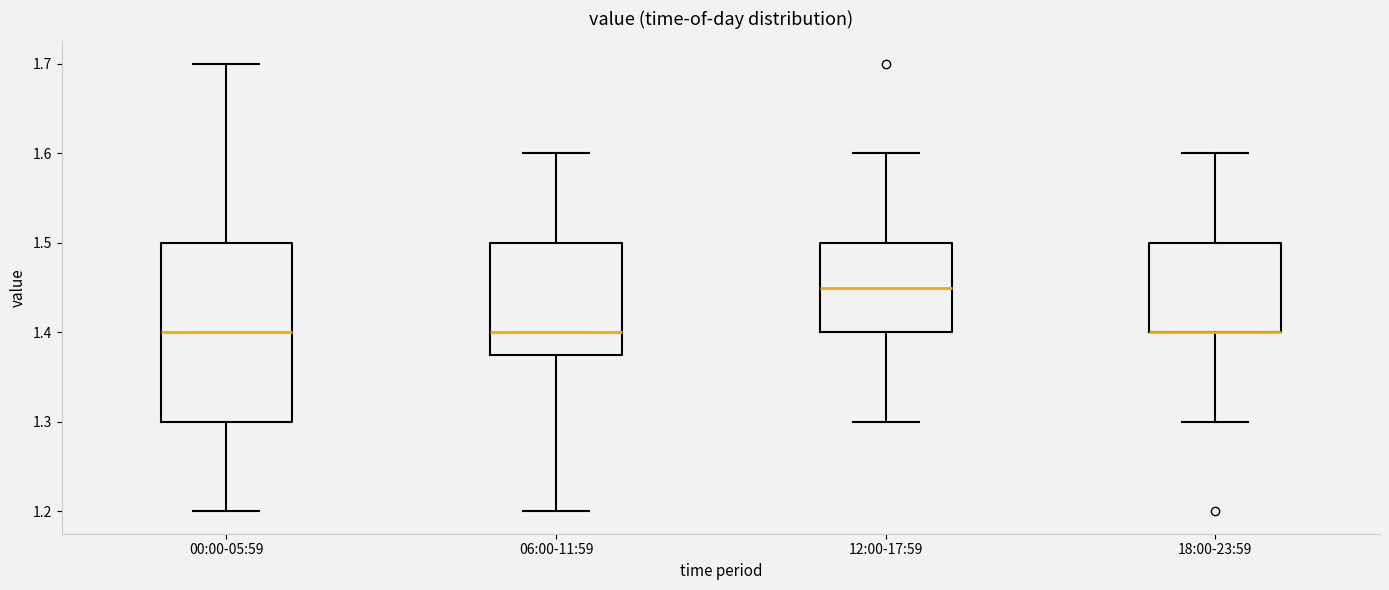

Comparing the boxes themselves (not the whiskers), which one is the tallest?

00:00-05:59